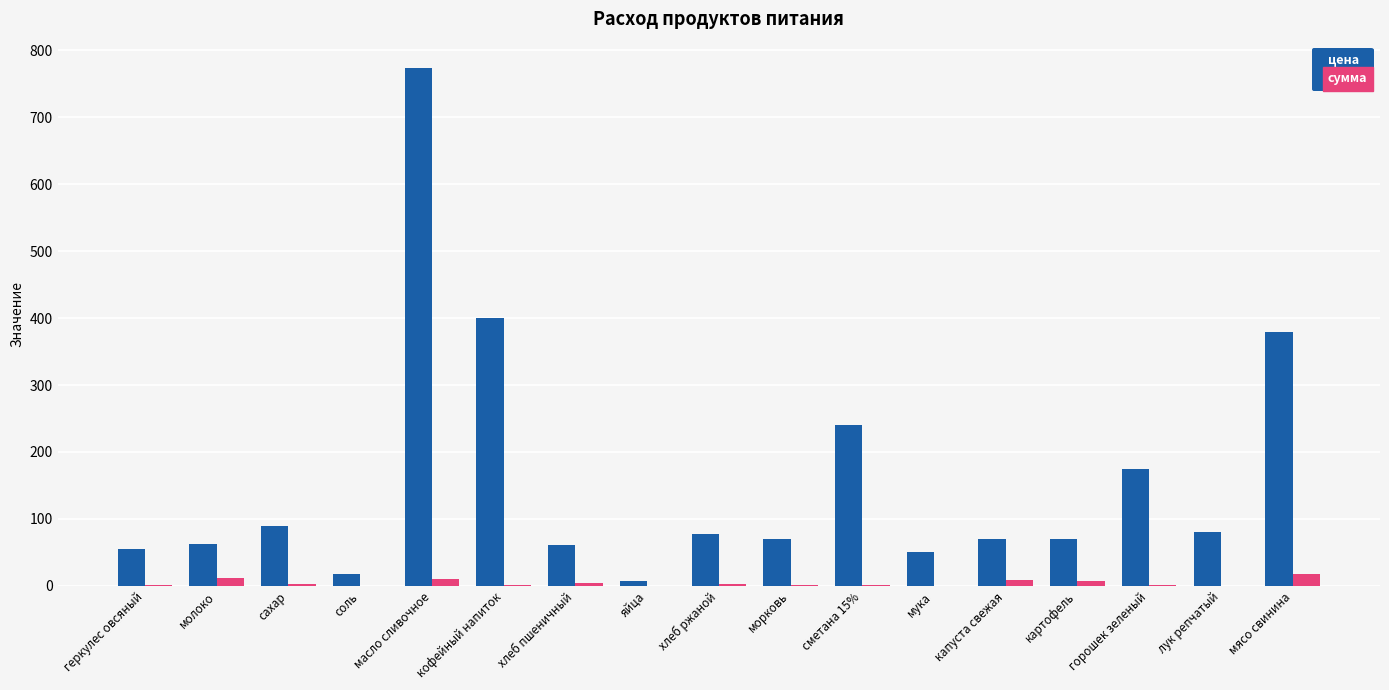

Which series has the largest total across all categories?

цена